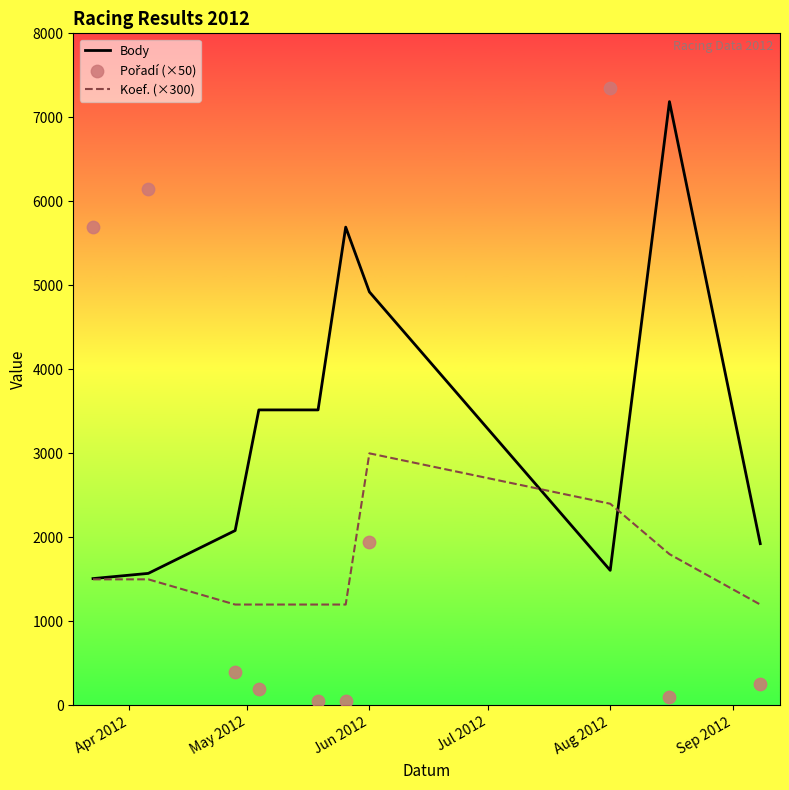

What is the highest value of the Koef. (×300) series?

3000